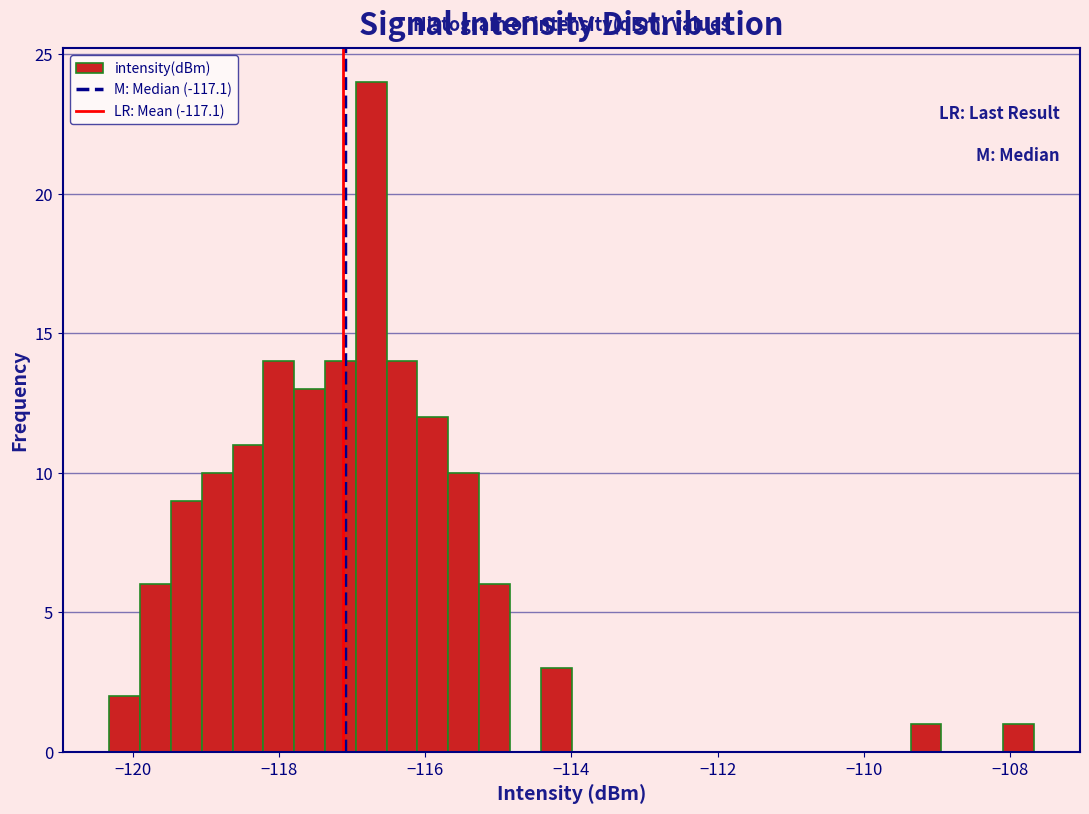

Read against the x-axis, roughly where is the centre of the tallest bar?

-116.8